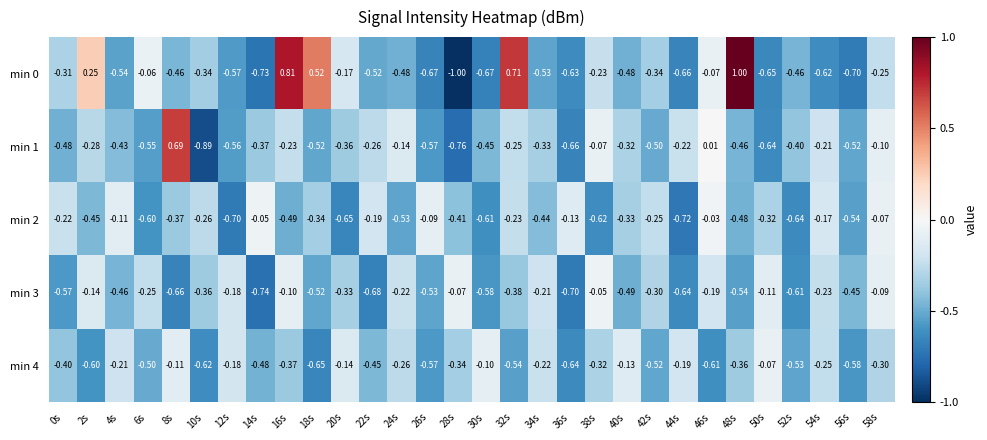

Rank the series by their maximum value, from lowest to highest.

min 4, min 3, min 2, min 1, min 0